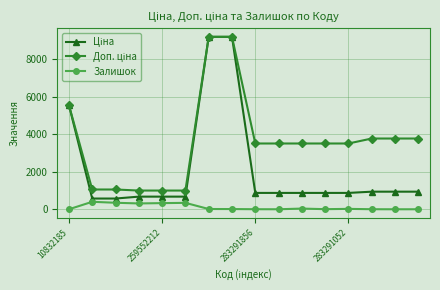

What is the maximum value shown in the chart?

9196.3